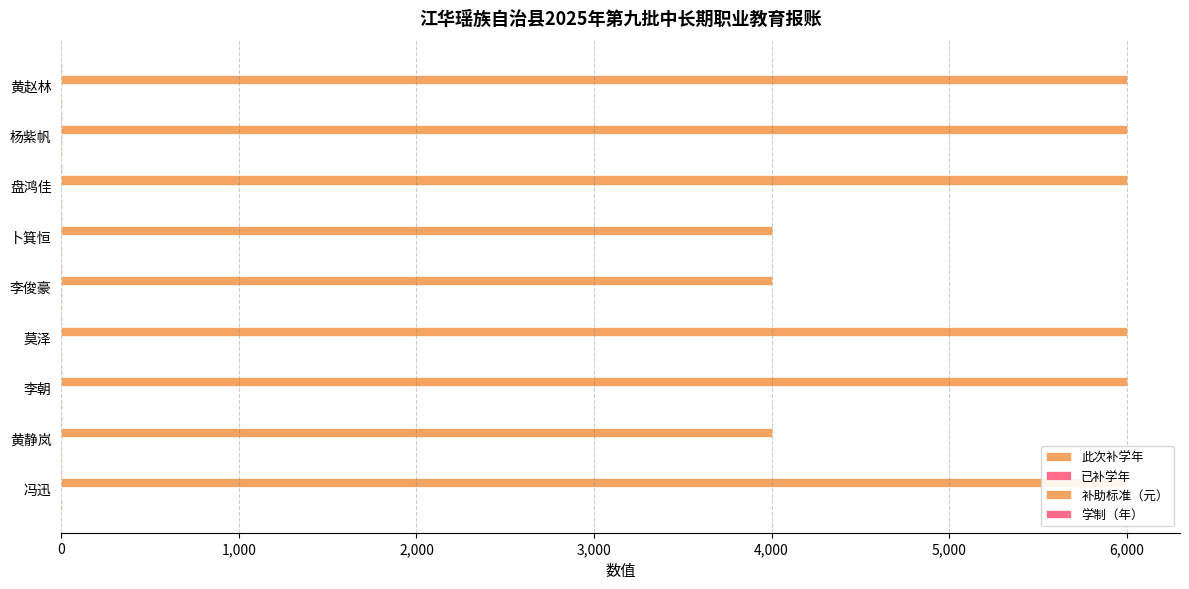

What is the value of the 此次补学年 bar at the 9th from the left?

2.0